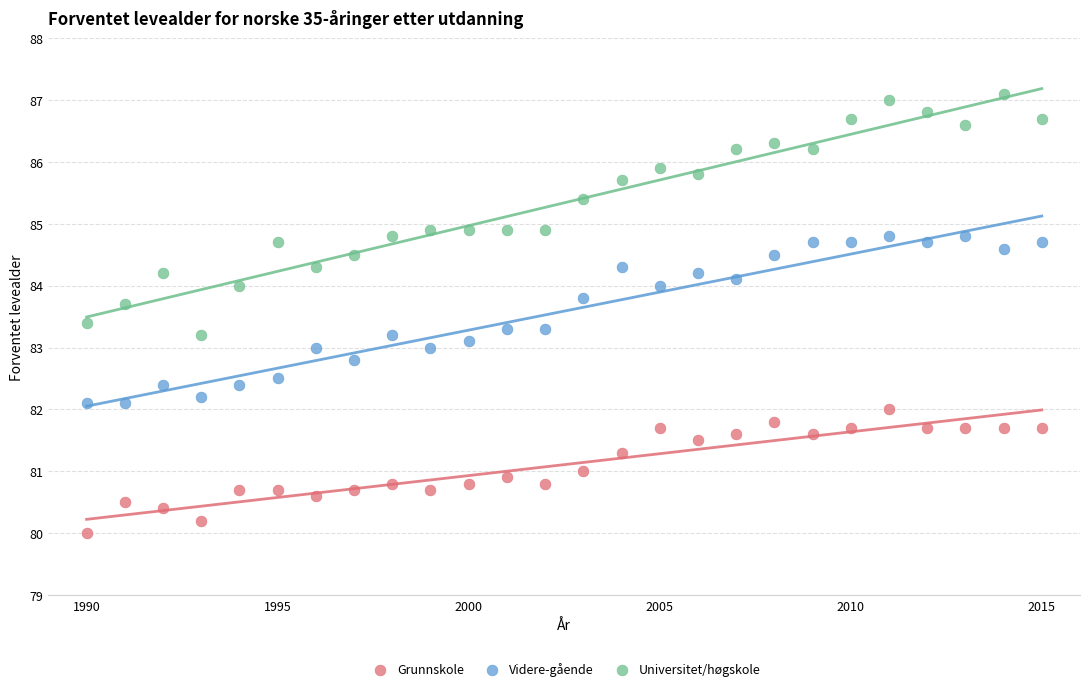

Across all data points, what is the range of Y values (max minus min)?

7.1